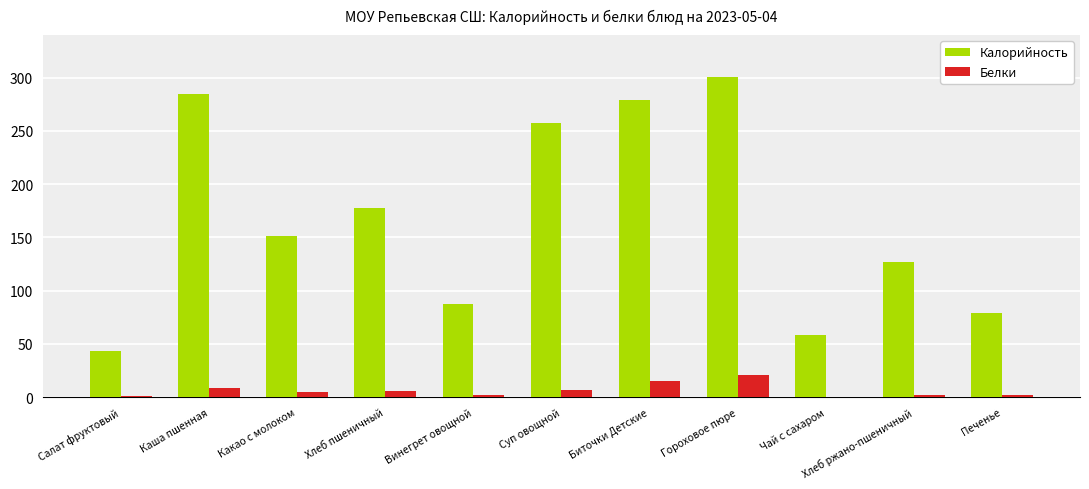

How many series are shown in this chart?

2